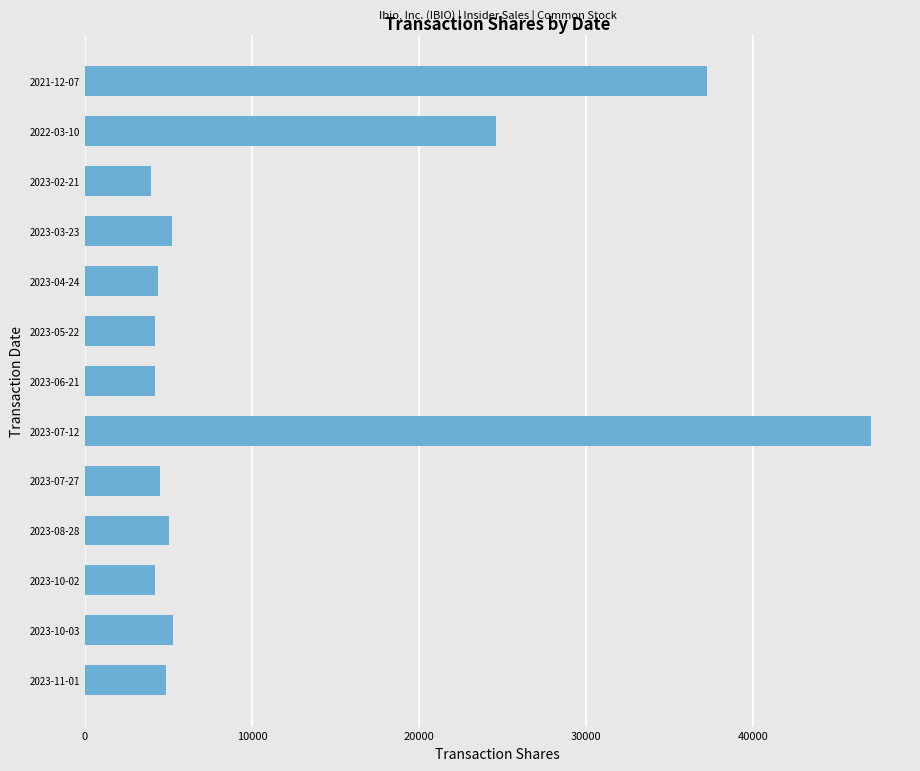

Count the number of categories in the chart.

13